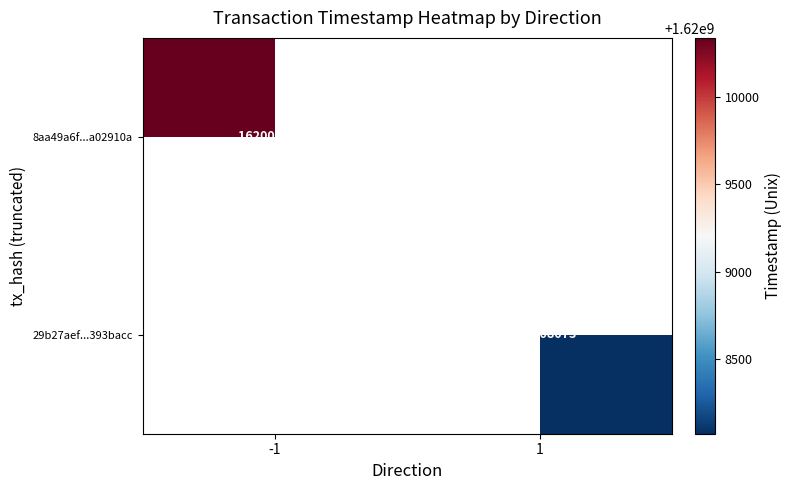

True or false: 29b27aef...393bacc has a value of 1620008073 at 1.

True